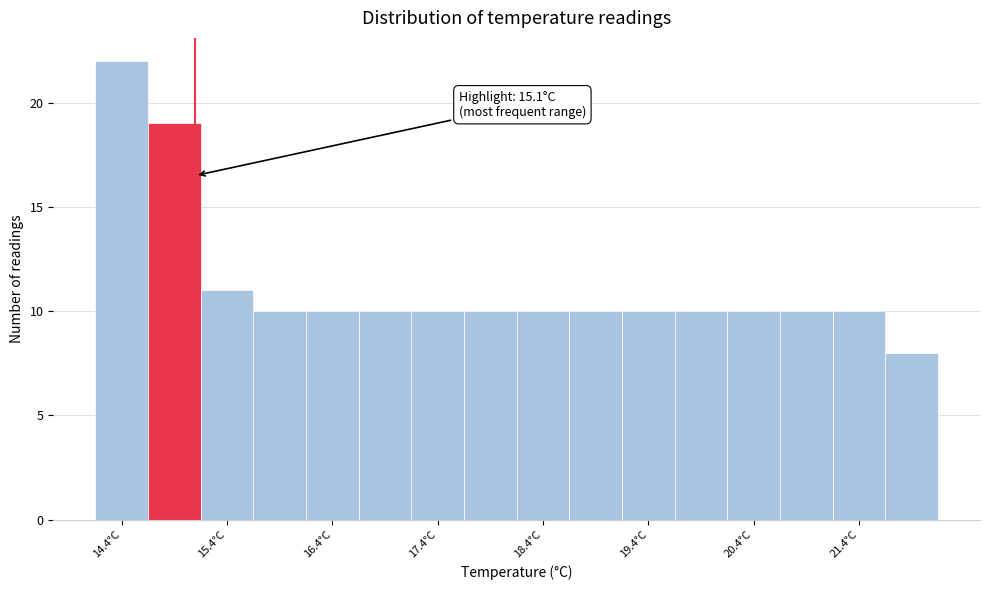

Which range on the x-axis has the tallest bar?

14.15 to 14.65